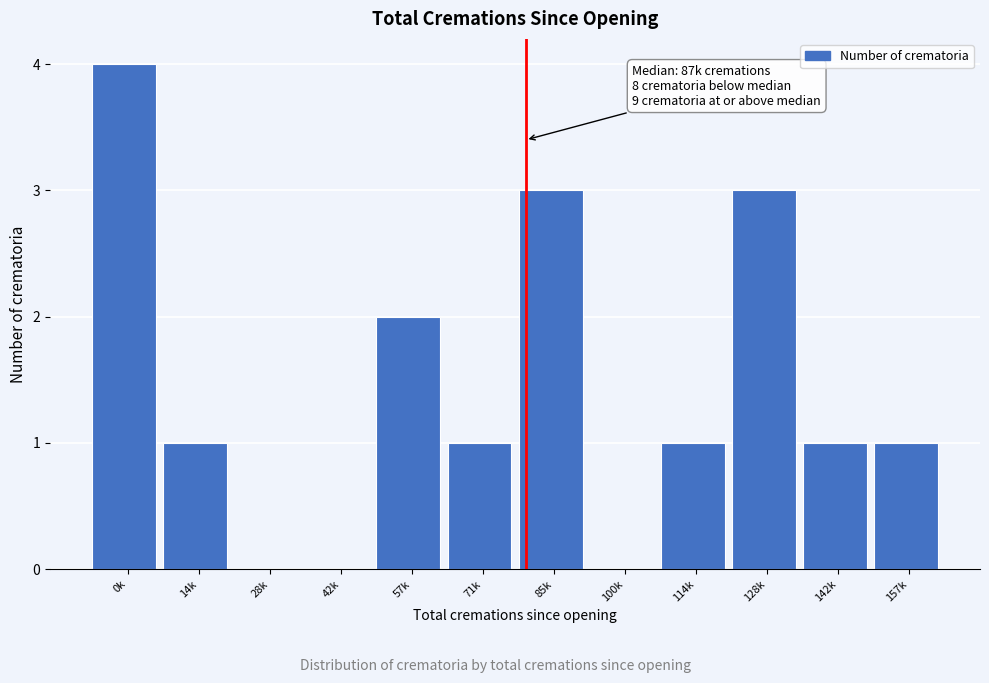

Reading right to left, extract all data points from this chart.

157k=1	142k=1	128k=3	114k=1	100k=0	85k=3	71k=1	57k=2	42k=0	28k=0	14k=1	0k=4